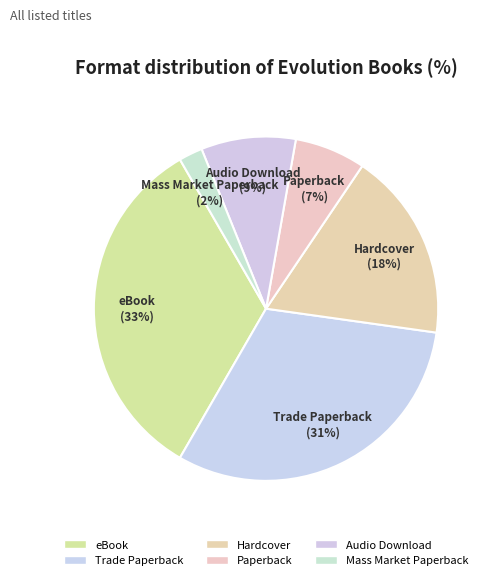

How many segments does this pie chart have?

6